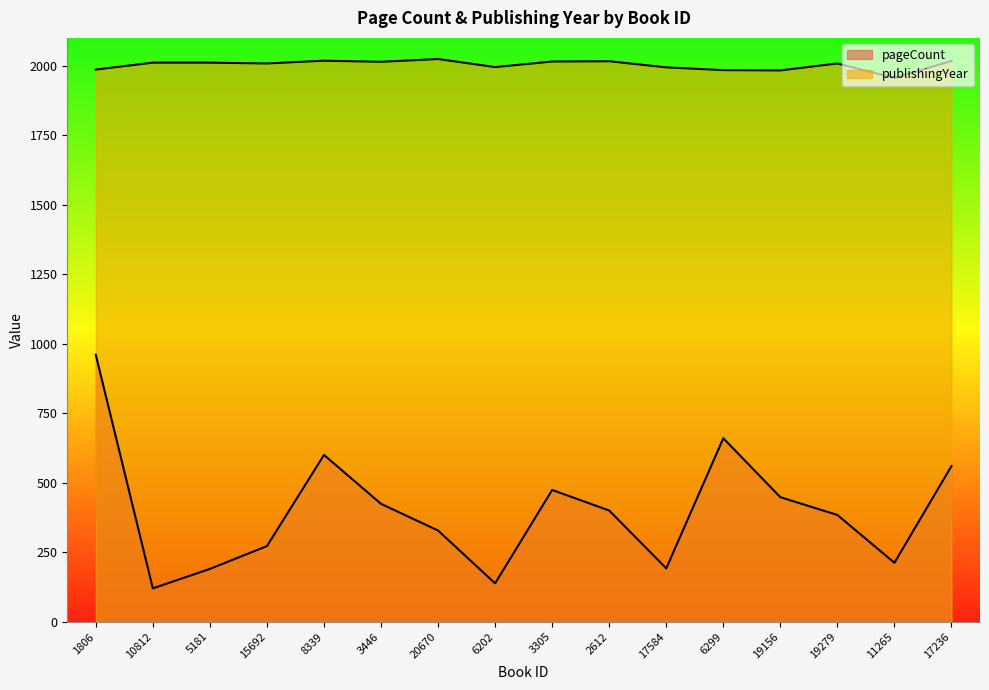

Which has a higher value, 17584 or 6299?

6299